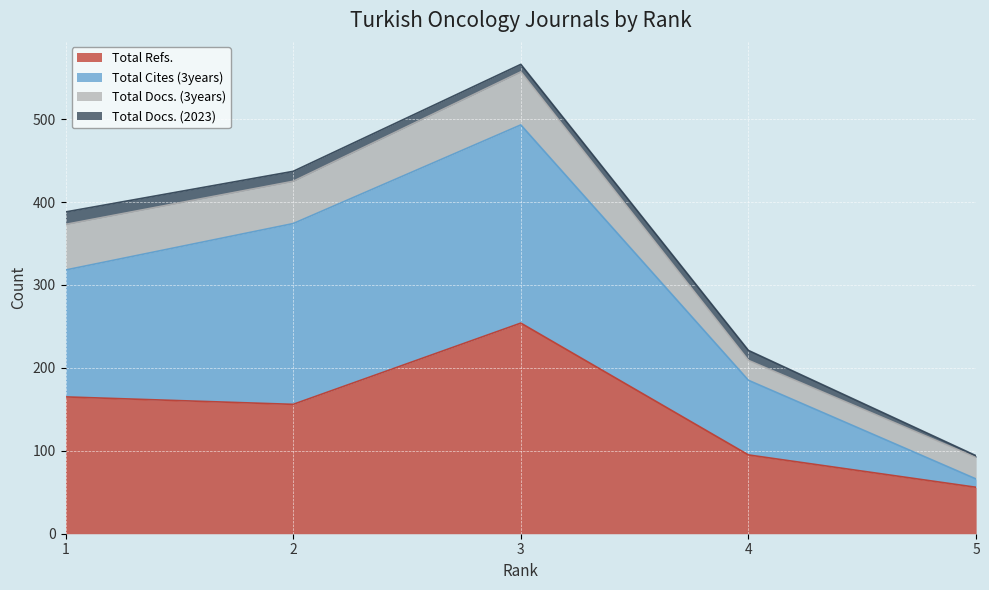

What is the value of the Total Cites (3years) point at the 2nd from the left?

374